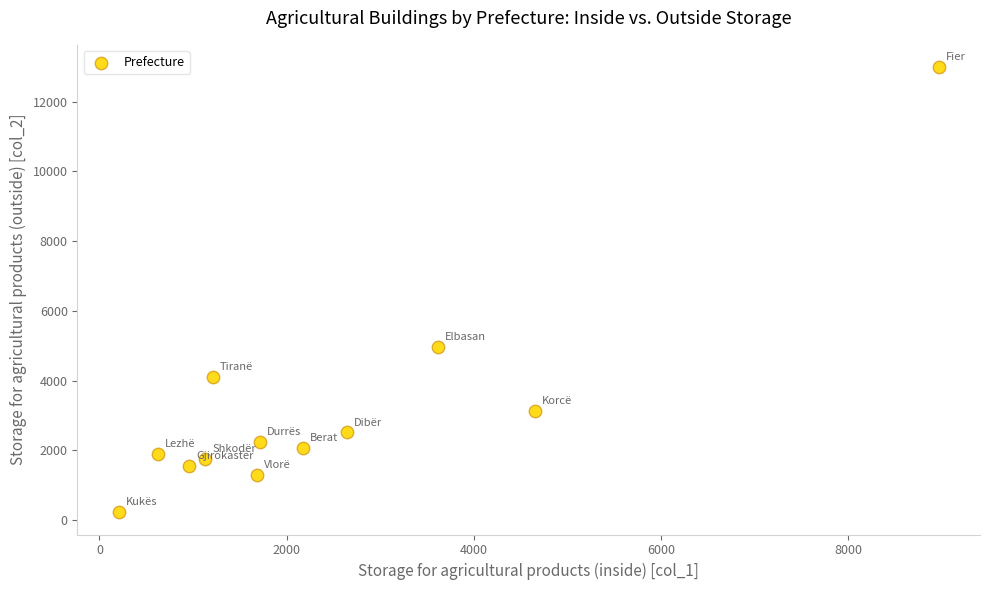

What Y value in the scatter plot is closest to 6609?

4974